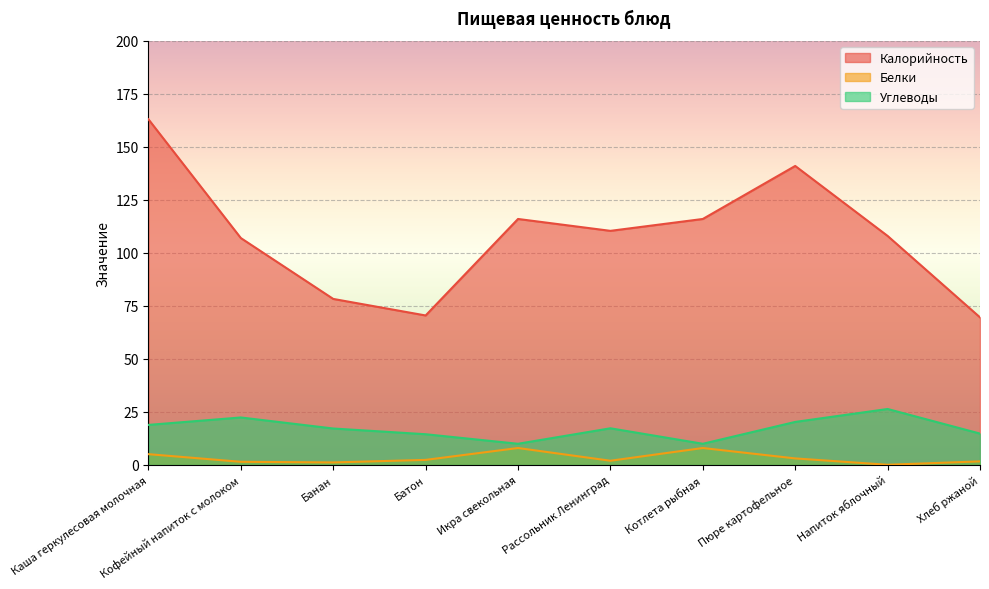

Does the chart display data point markers on the line(s)?

No